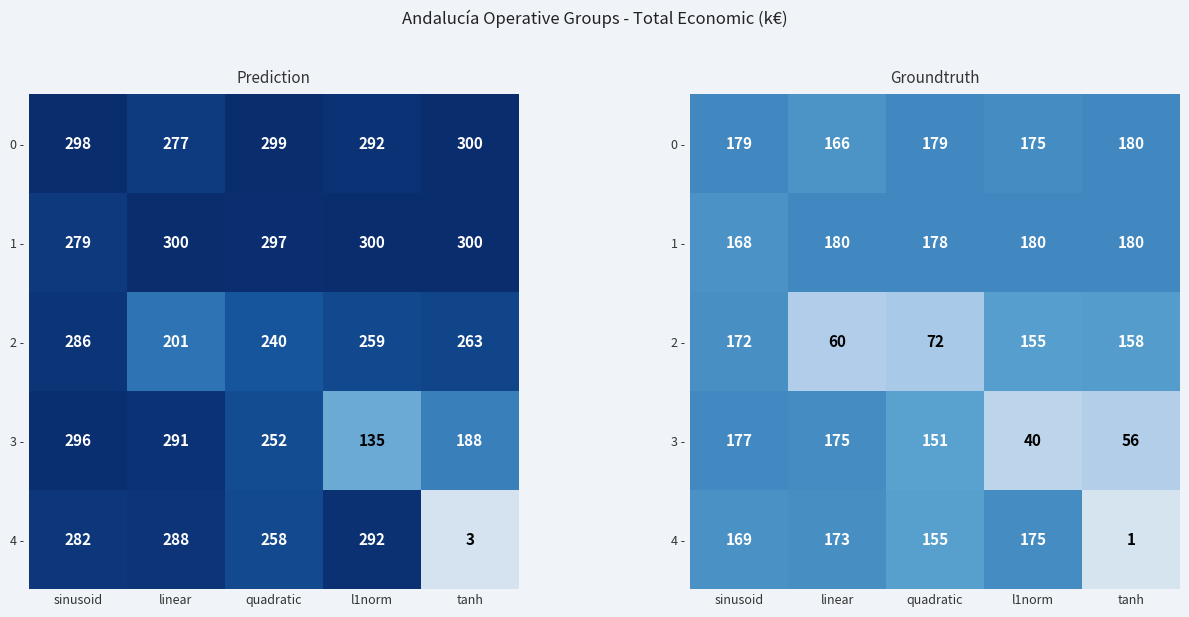

At which category is the sum across all series the highest?

sinusoid